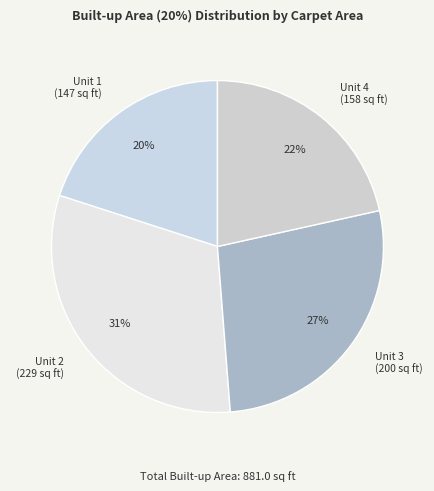

Combined, do Unit 3 (200 sq ft) and Unit 1 (147 sq ft) account for over 50%?

No